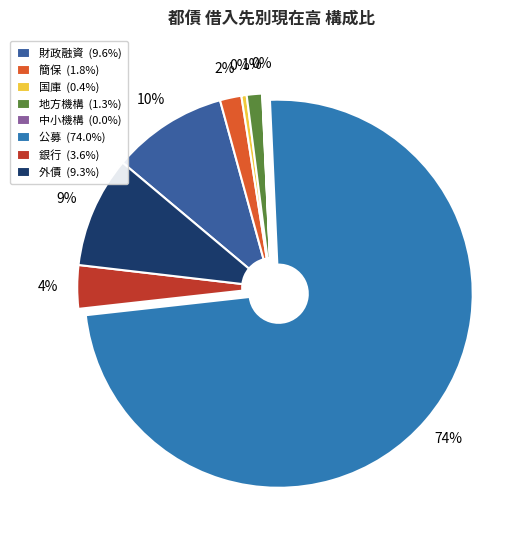

To the nearest percent, what is the combined percentage of 公募 and 中小機構?

74%